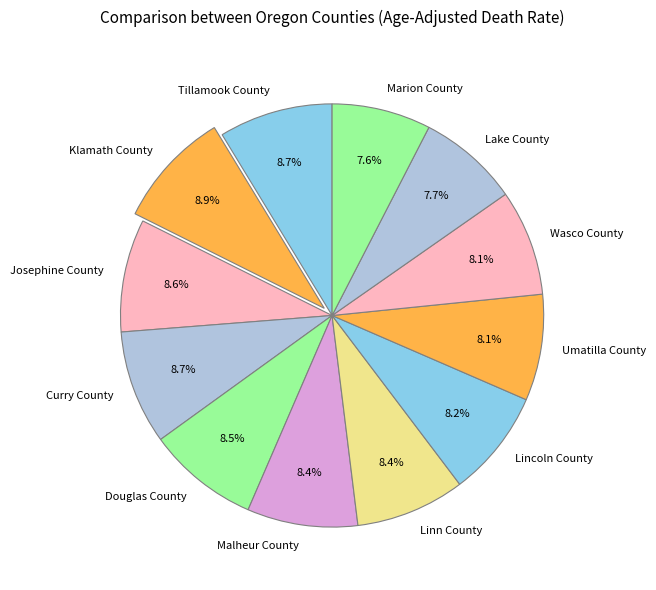

To the nearest percent, what is the combined percentage of Josephine County and Linn County?

17%